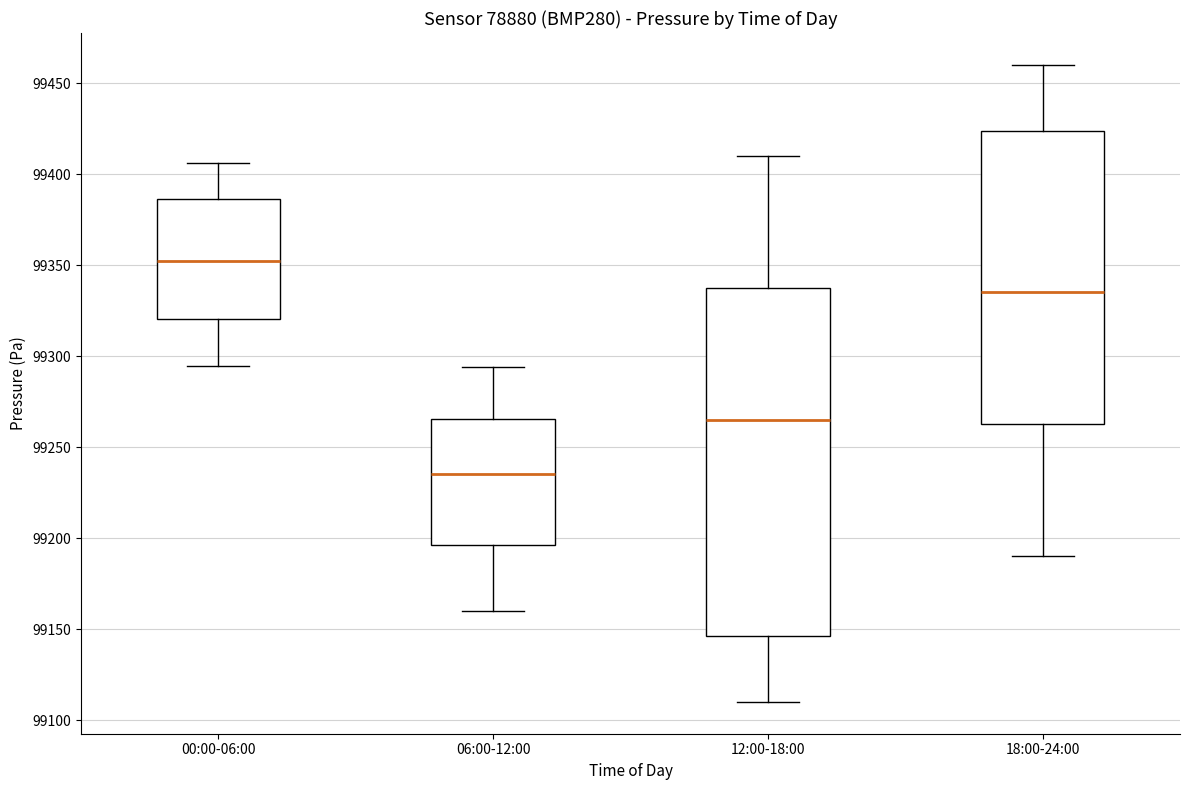

Reading left to right, read every box against the y-axis: the position of its median line, the range the box covers, and the ends of its whiskers. The values are not printed on the chart, so give them approximately, as read against the axis.

00:00-06:00: median 99350, box 99320 to 99385, whiskers 99295 to 99405
06:00-12:00: median 99235, box 99195 to 99265, whiskers 99160 to 99295
12:00-18:00: median 99265, box 99145 to 99340, whiskers 99110 to 99410
18:00-24:00: median 99335, box 99265 to 99425, whiskers 99190 to 99460